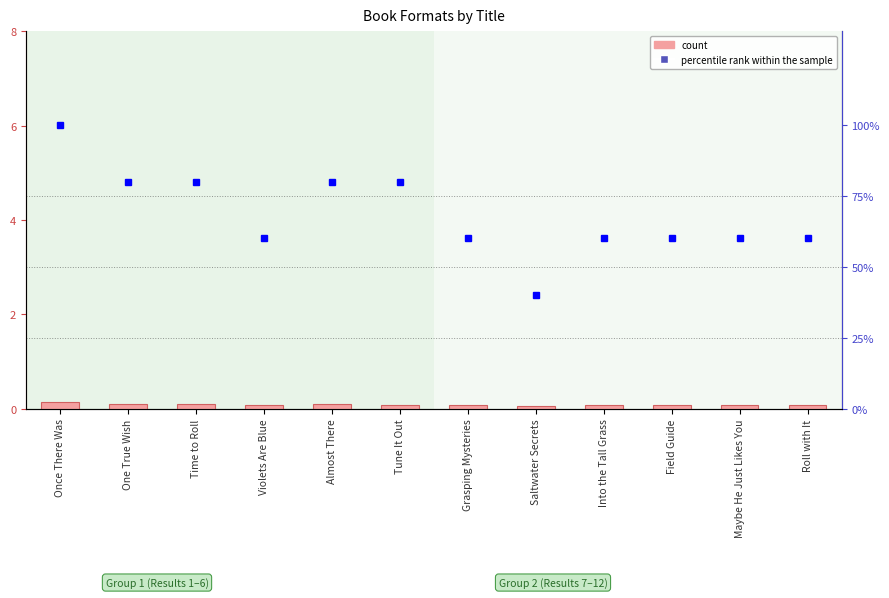

What is the difference between the percentile rank within the sample values at Once There Was and Into the Tall Grass?

40